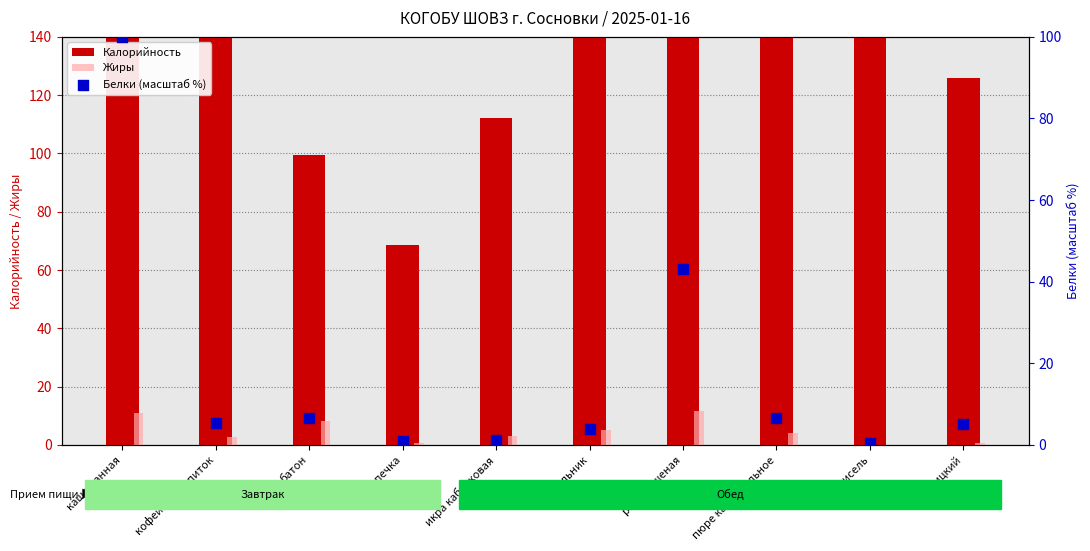

At which category is the sum across all series the highest?

каша манная